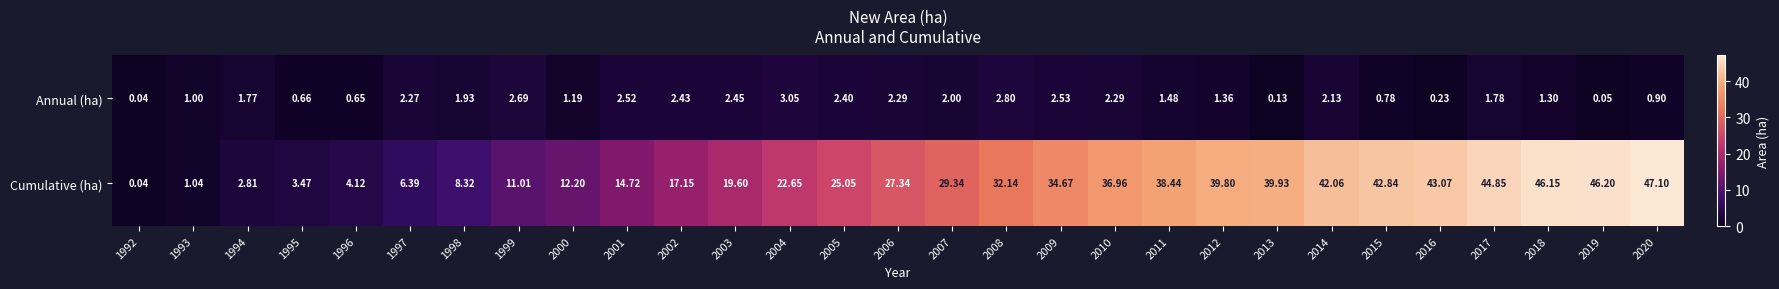

Is the value of Annual (ha) at 1994 greater than the value of Cumulative (ha) at 1994?

No